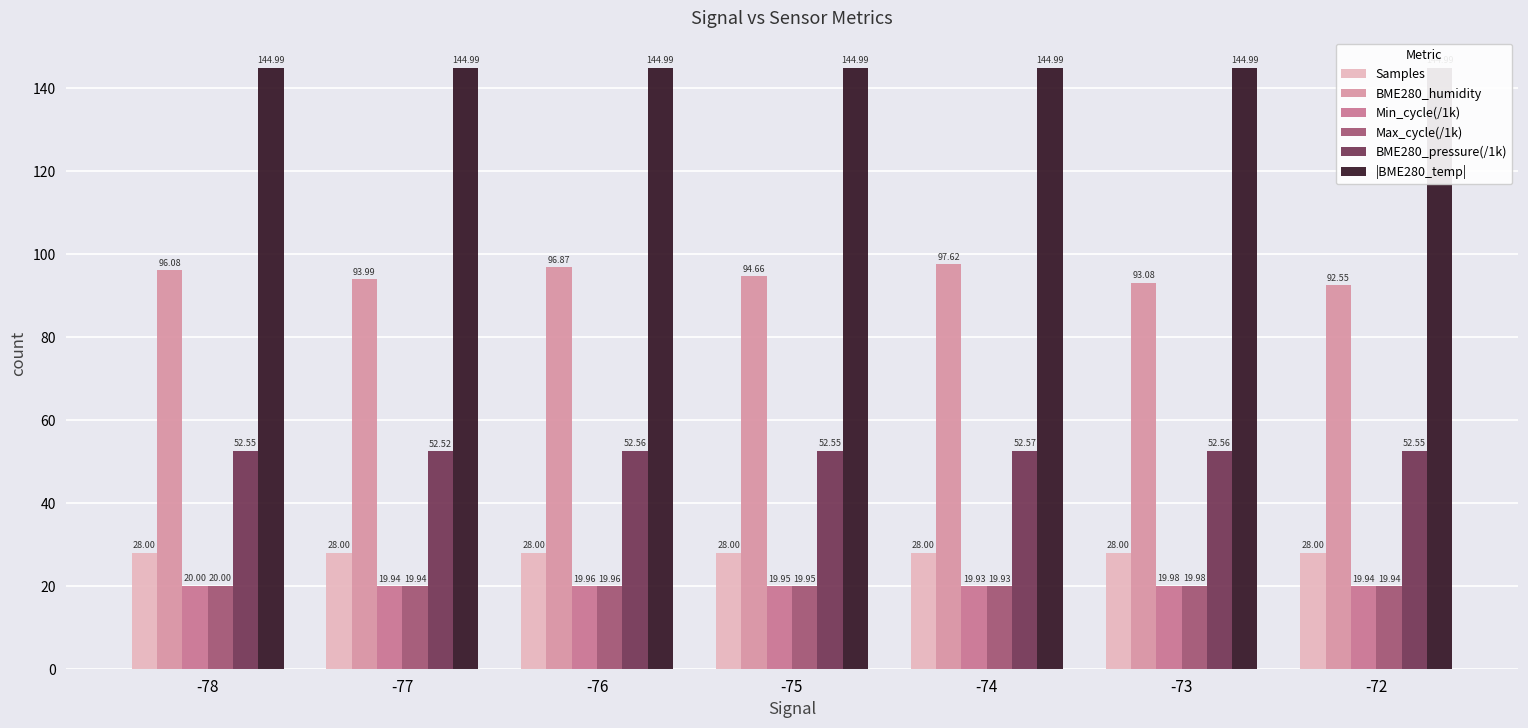

Reading left to right, list all the values displayed in this chart.

Samples: -78=28.0	-77=28.0	-76=28.0	-75=28.0	-74=28.0	-73=28.0	-72=28.0
BME280_humidity: -78=96.1	-77=94.0	-76=96.9	-75=94.7	-74=97.6	-73=93.1	-72=92.5
Min_cycle(/1k): -78=20.0	-77=19.9	-76=20.0	-75=19.9	-74=19.9	-73=20.0	-72=19.9
Max_cycle(/1k): -78=20.0	-77=19.9	-76=20.0	-75=19.9	-74=19.9	-73=20.0	-72=19.9
BME280_pressure(/1k): -78=52.5	-77=52.5	-76=52.6	-75=52.6	-74=52.6	-73=52.6	-72=52.6
|BME280_temp|: -78=145.0	-77=145.0	-76=145.0	-75=145.0	-74=145.0	-73=145.0	-72=145.0